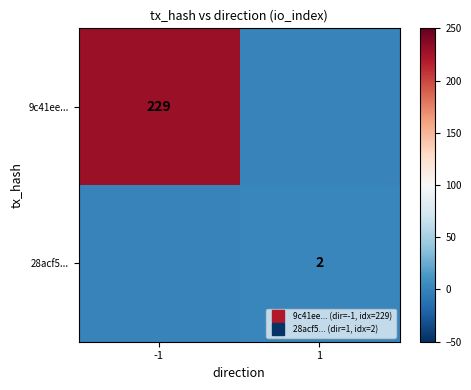

Between -1 and 1, which is larger?

-1